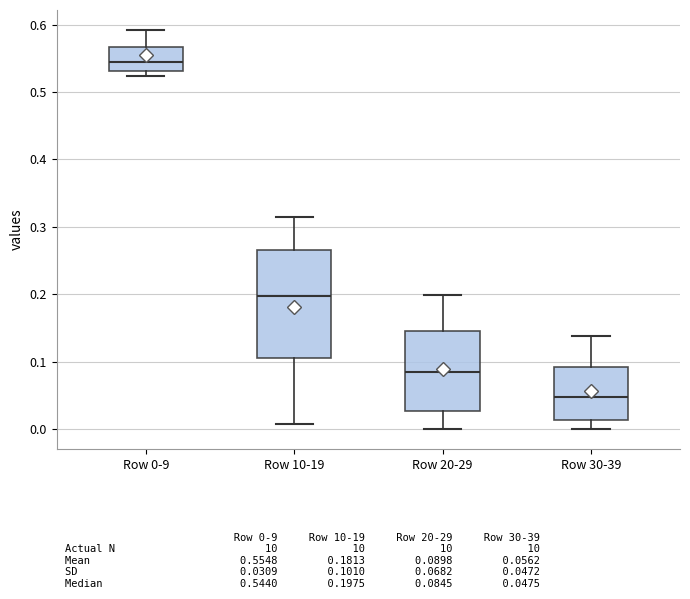

Reading left to right, read every box against the y-axis: the position of its median line, the range the box covers, and the ends of its whiskers. The values are not printed on the chart, so give them approximately, as read against the axis.

Row 0-9: median 0.54, box 0.53 to 0.57, whiskers 0.52 to 0.59
Row 10-19: median 0.20, box 0.11 to 0.27, whiskers 0.01 to 0.32
Row 20-29: median 0.08, box 0.03 to 0.15, whiskers 0.00 to 0.20
Row 30-39: median 0.05, box 0.01 to 0.09, whiskers 0.00 to 0.14